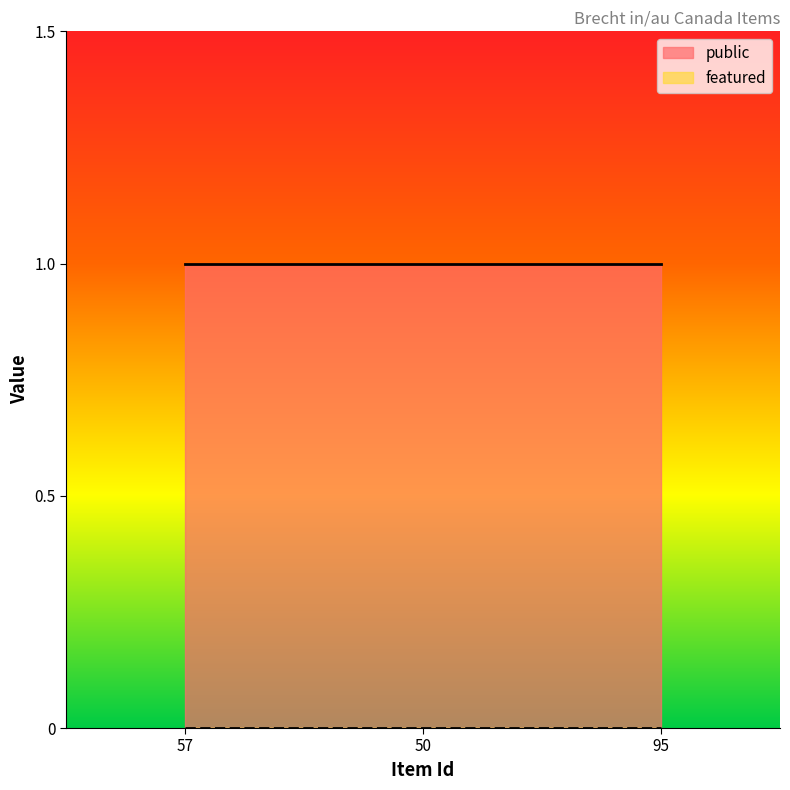

Between 57 and 95, which series saw the biggest shift?

public